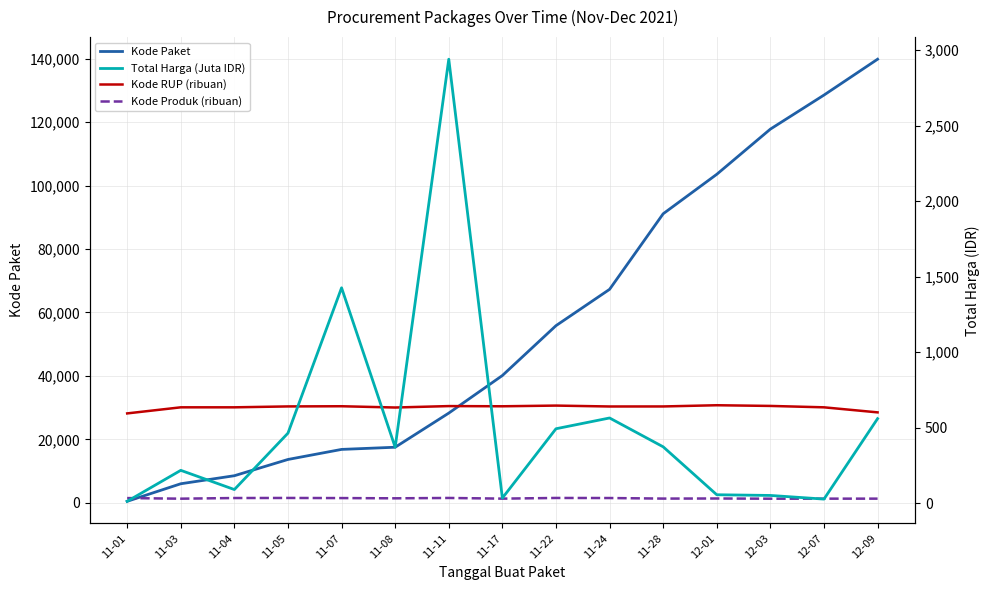

What is the maximum value shown in the chart?

139817.0